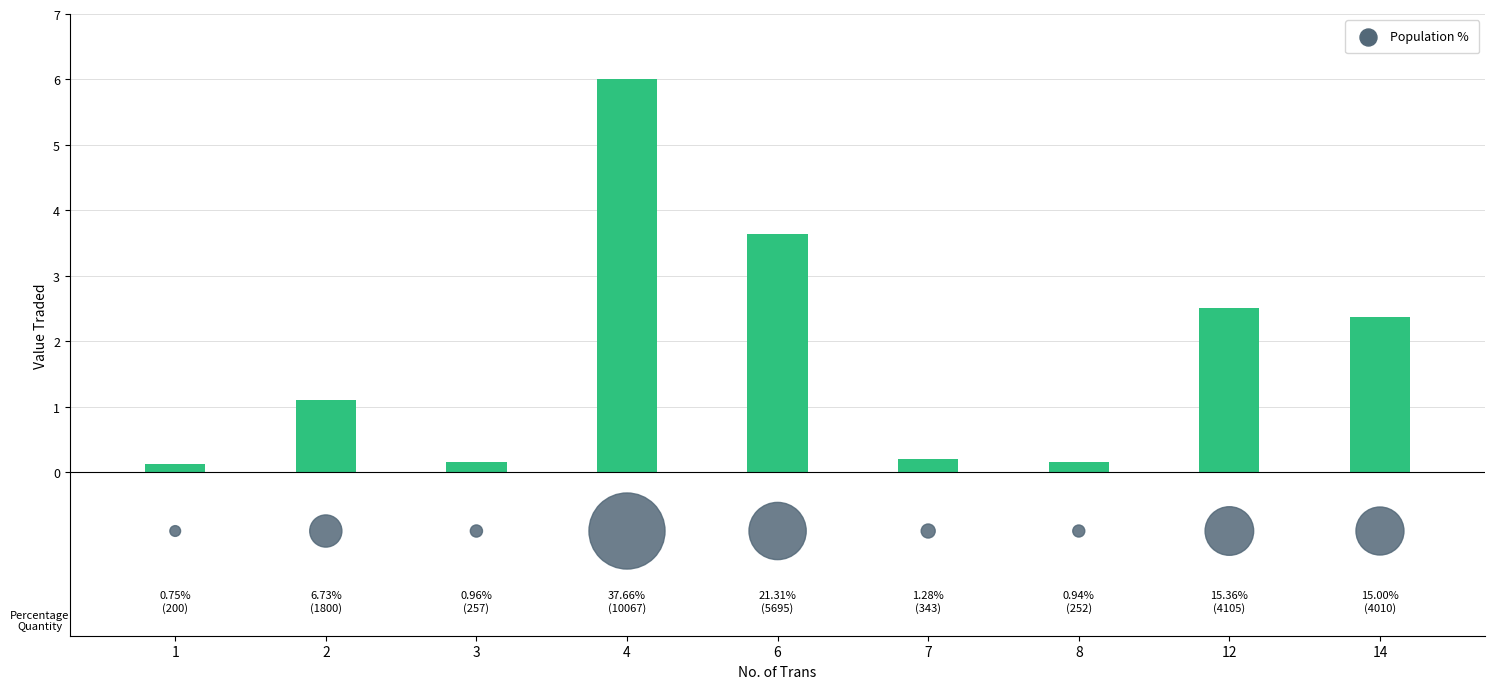

At which category is the sum across all series the highest?

4